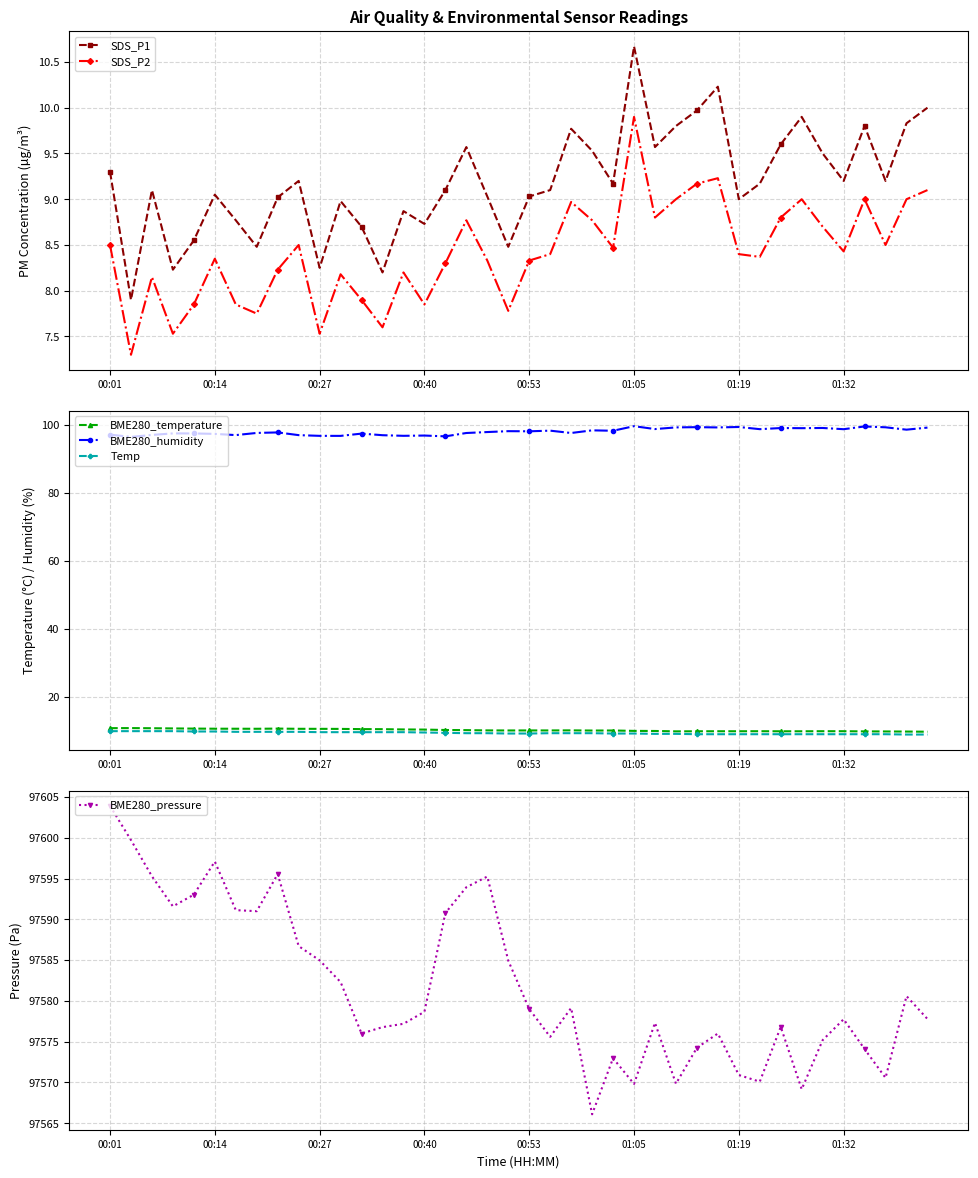

What is the difference between the maximum and minimum values in the BME280_humidity series?

3.2